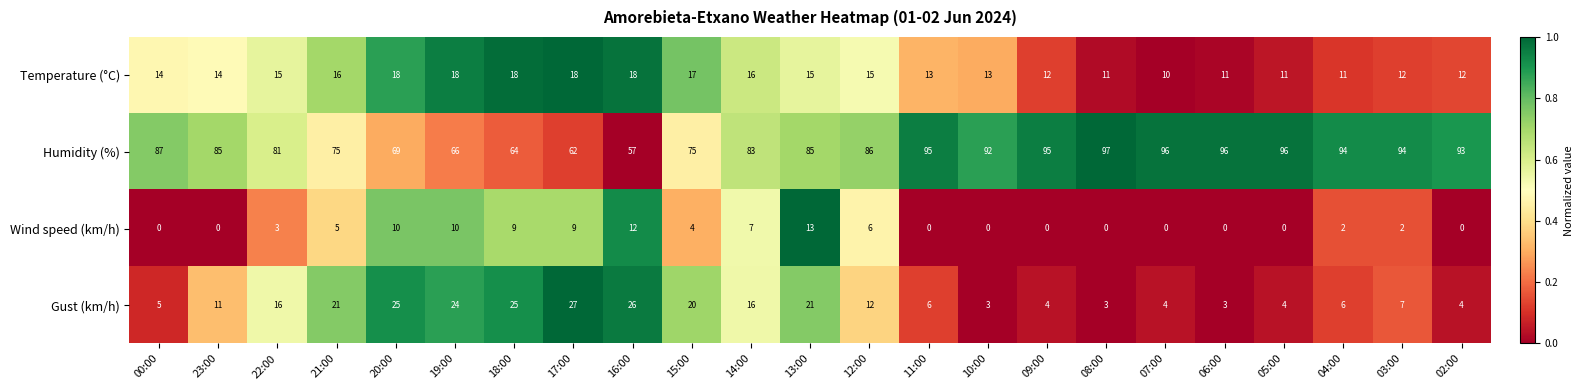

What is the sum of the Wind speed (km/h) values at 18:00 and 17:00?

18